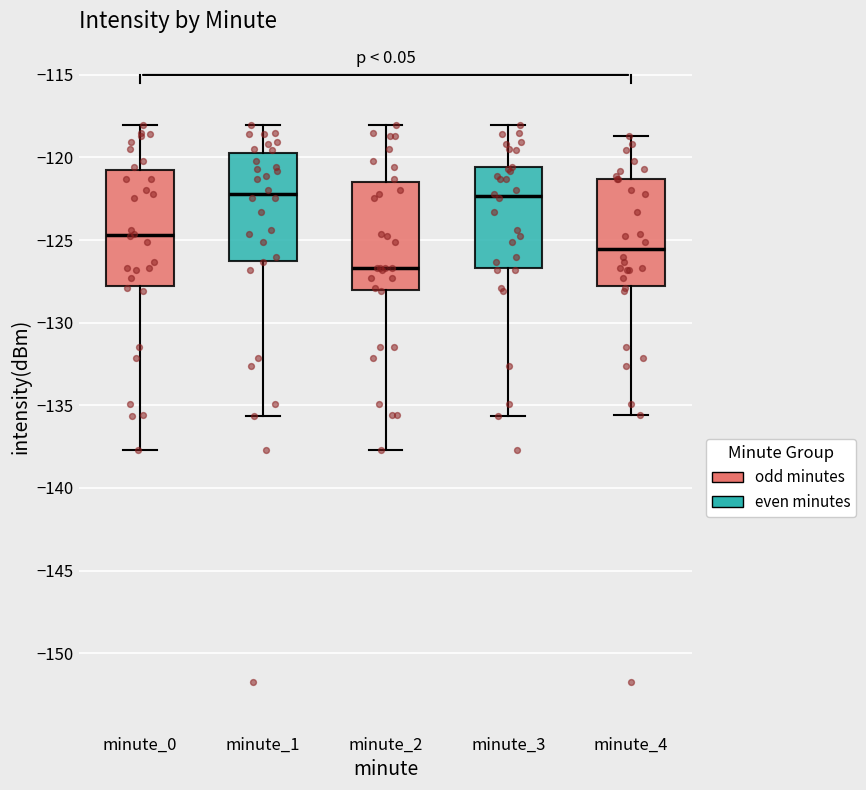

Reading left to right, read every box against the y-axis: the position of its median line, the range the box covers, and the ends of its whiskers. The values are not printed on the chart, so give them approximately, as read against the axis.

minute_0: median -124.5, box -128.0 to -120.5, whiskers -137.5 to -118.0
minute_1: median -122.0, box -126.5 to -119.5, whiskers -135.5 to -118.0
minute_2: median -126.5, box -128.0 to -121.5, whiskers -137.5 to -118.0
minute_3: median -122.5, box -126.5 to -120.5, whiskers -135.5 to -118.0
minute_4: median -125.5, box -128.0 to -121.5, whiskers -135.5 to -118.5